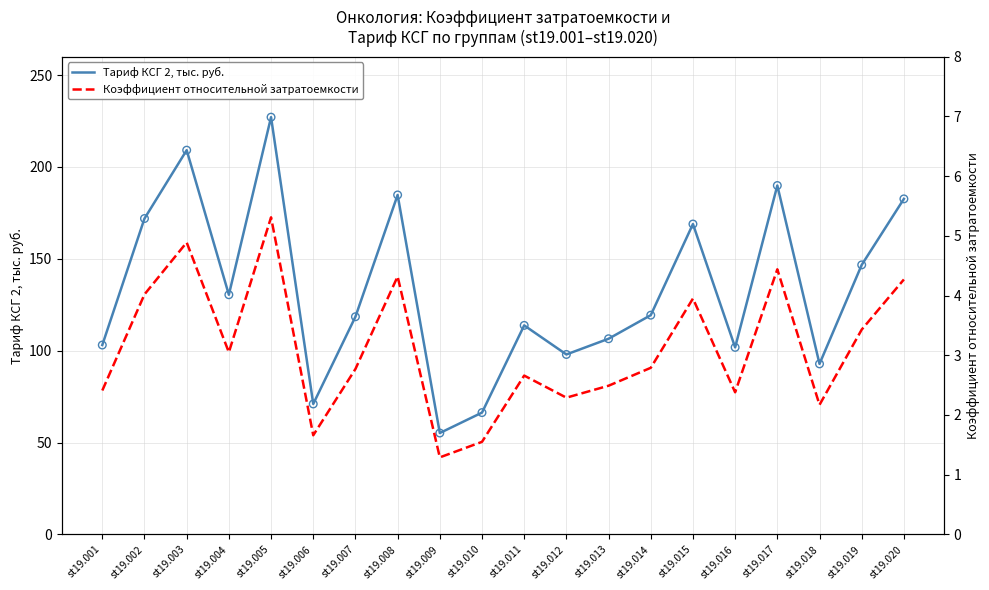

What are all the series names shown in the legend?

Тариф КСГ 2, тыс. руб., Коэффициент относительной затратоемкости